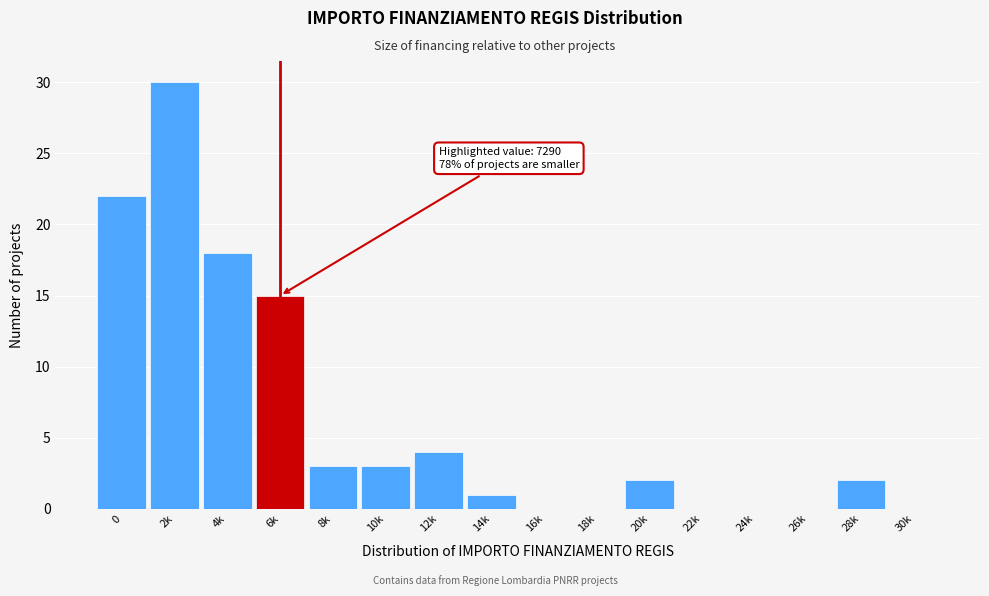

Reading left to right, transcribe all the data shown in this chart.

0=22	2k=30	4k=18	6k=15	8k=3	10k=3	12k=4	14k=1	16k=0	18k=0	20k=2	22k=0	24k=0	26k=0	28k=2	30k=0